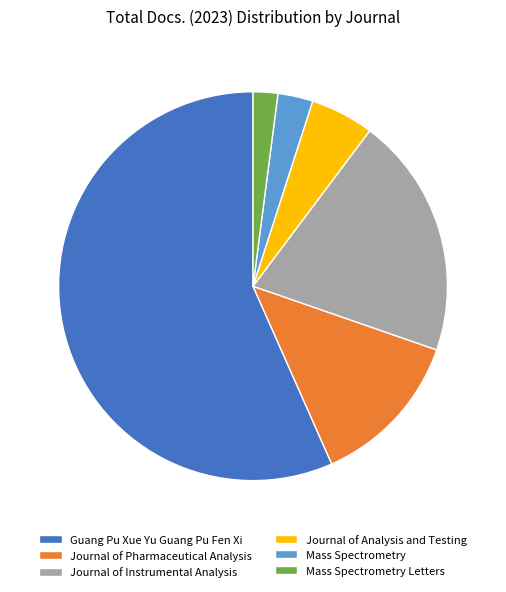

True or false: Mass Spectrometry accounts for 3% of the total.

True